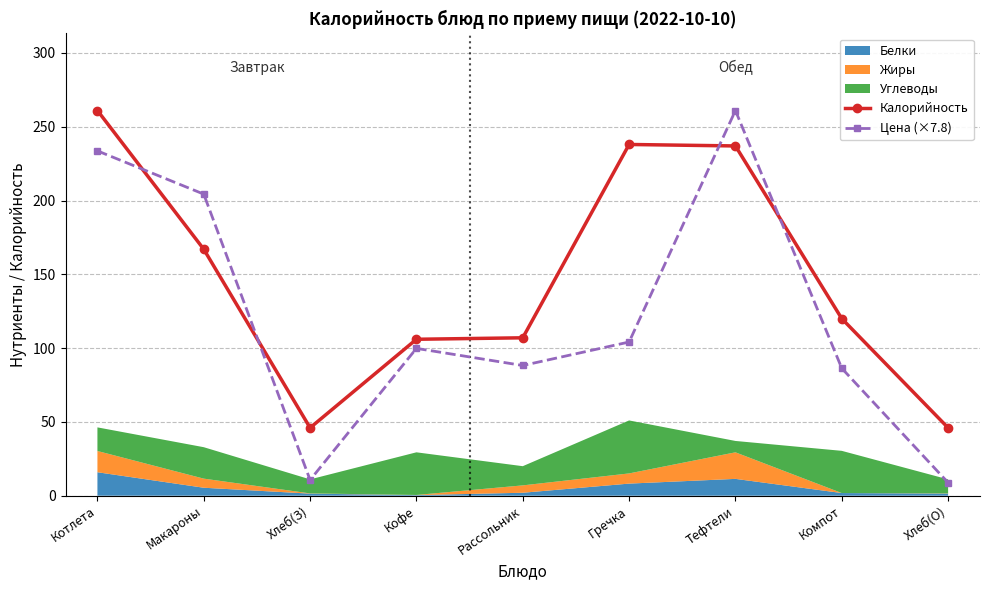

What is the sum of the Калорийность values at Кофе and Котлета?

367.0